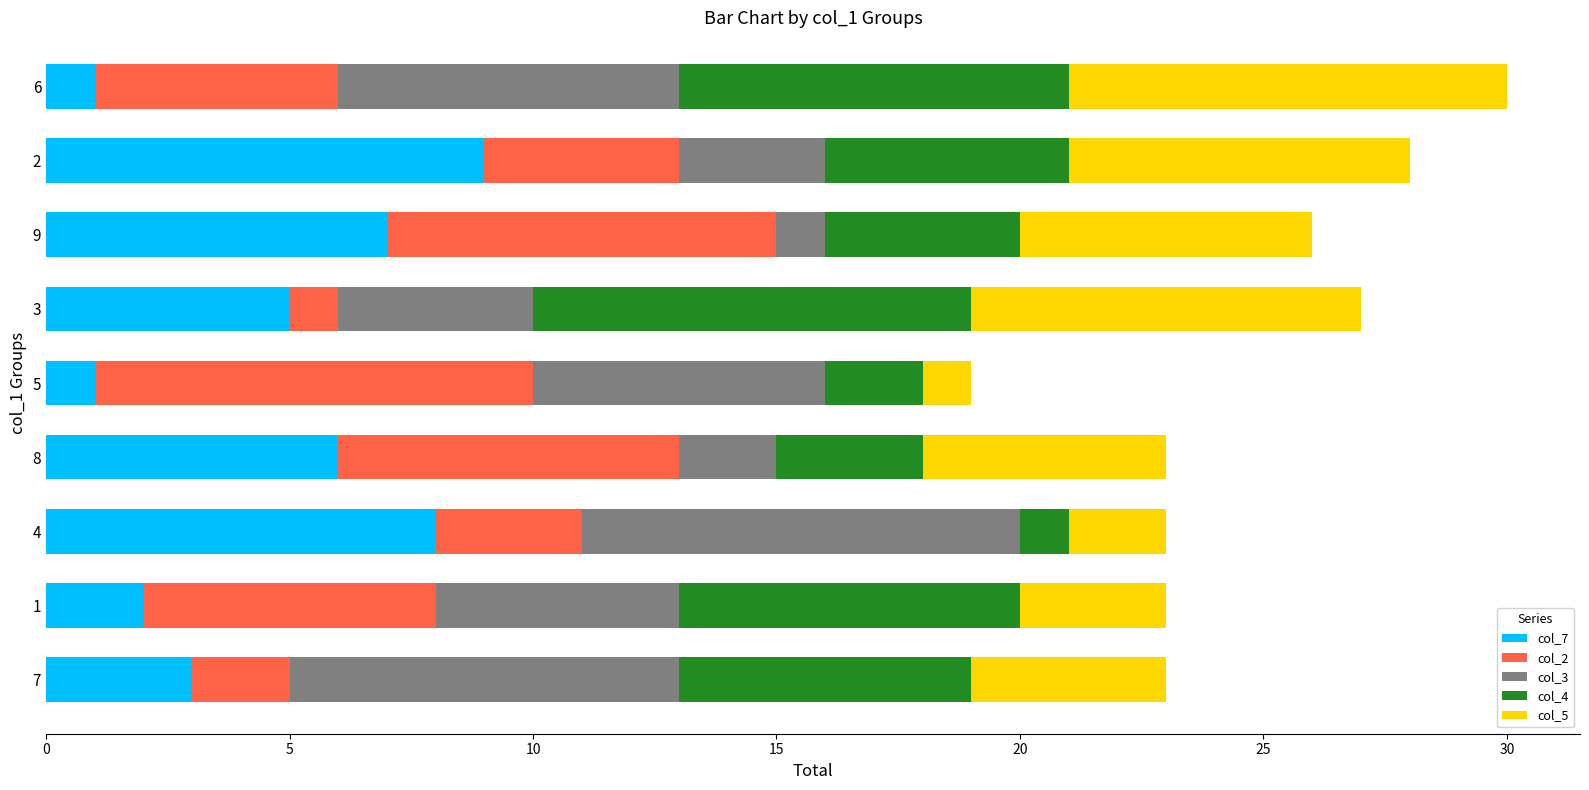

What are all the series names shown in the legend?

col_7, col_2, col_3, col_4, col_5